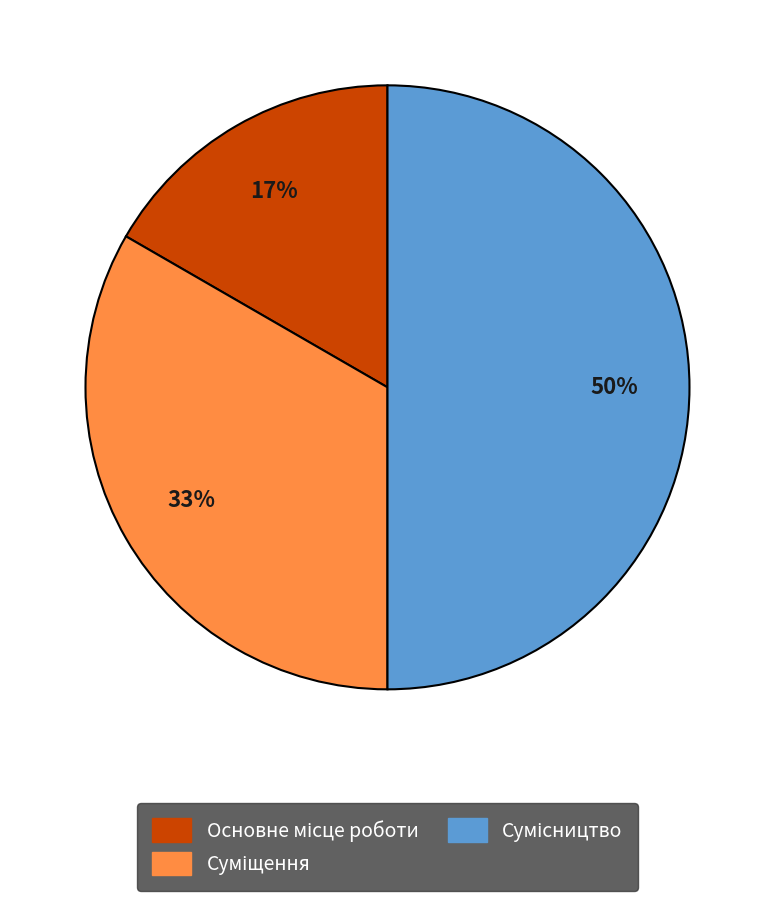

To the nearest percent, what is the average slice percentage?

33%